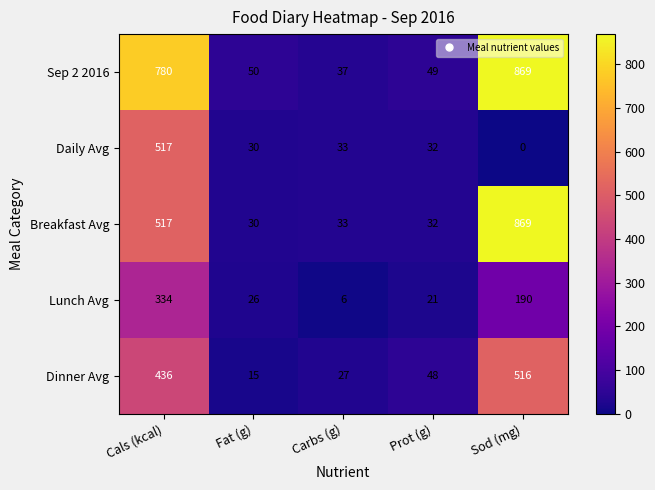

At how many categories does at least one series exceed 46?

4